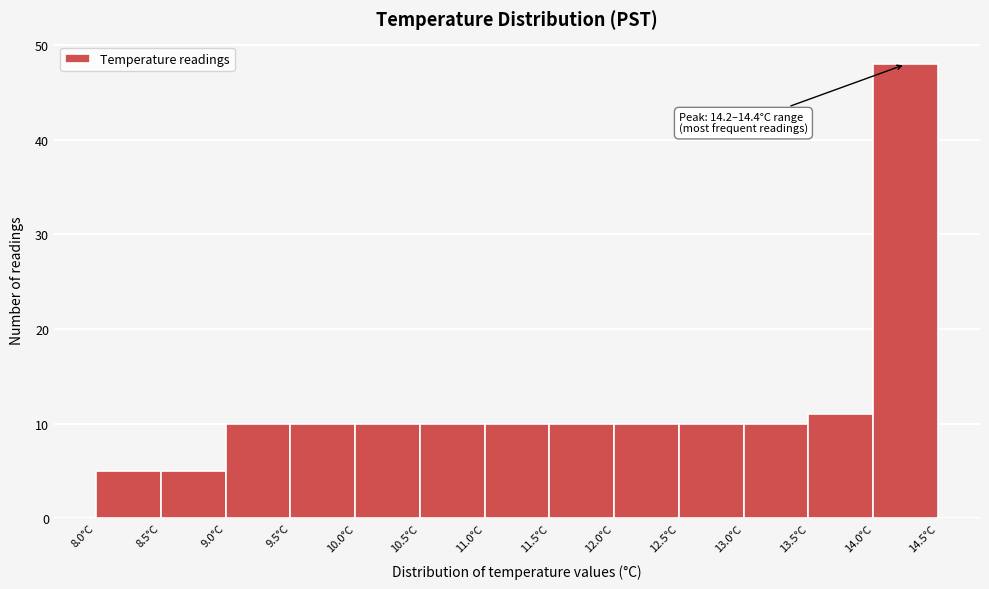

Which range on the x-axis has the tallest bar?

14.0 to 14.5